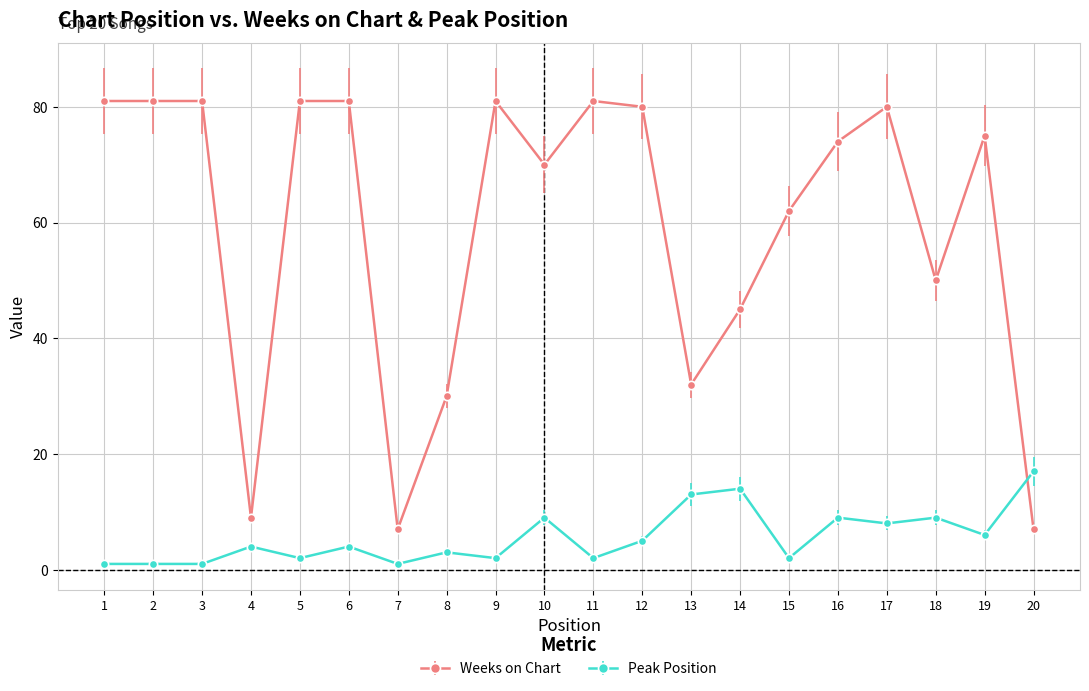

Does the chart have visible grid lines?

Yes